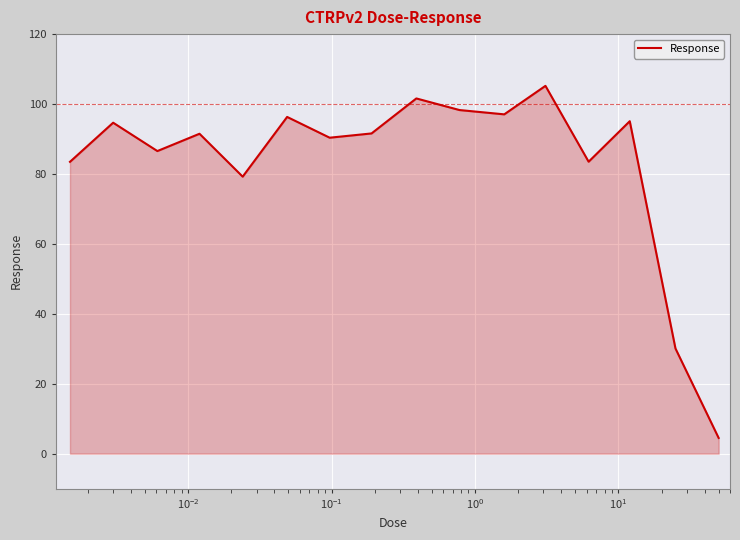

What is the smallest value displayed?

4.5